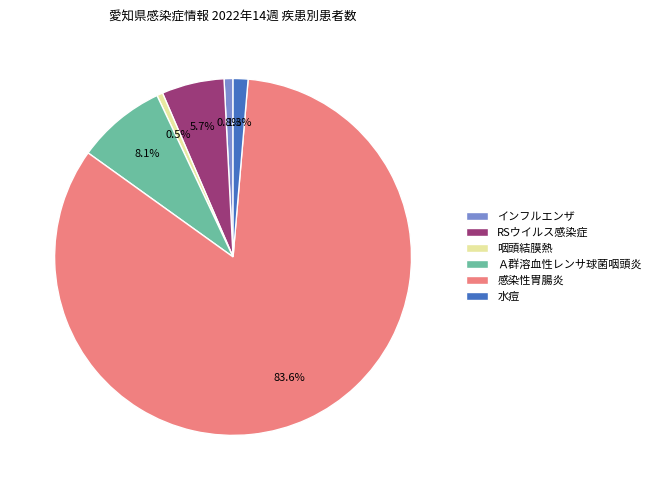

Between 水痘 and 咽頭結膜熱, which is larger?

水痘